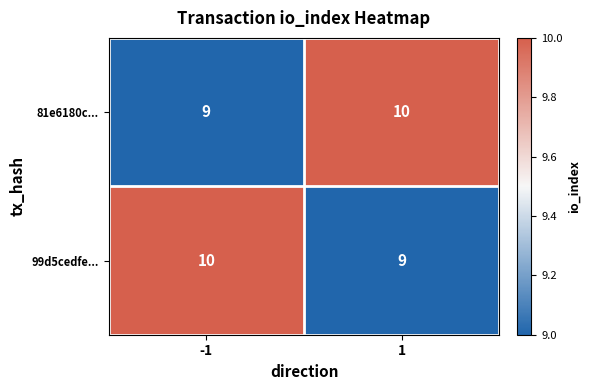

Read the 81e6180c... value at -1.

9